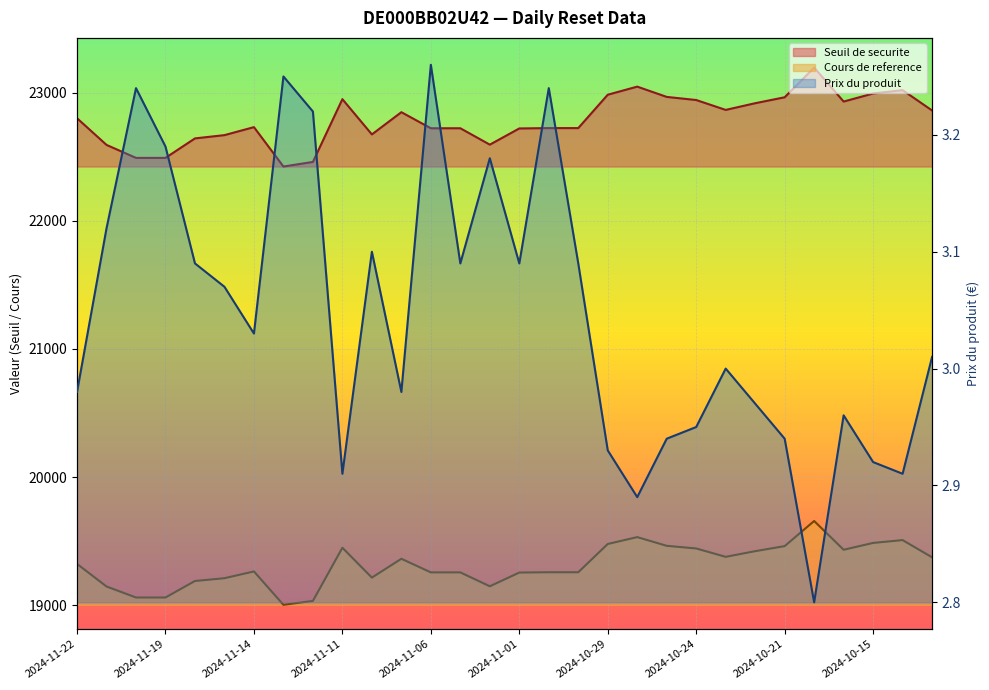

Reading right to left, what are all the values shown in this chart?

Seuil de securite: 22861.1	23019.8	22993.7	22930.7	23195.7	22964.2	22917.9	22865.6	22942.7	22967.0	23047.3	22984.1	22723.7	22723.7	22720.9	22594.5	22722.4	22722.4	22847.8	22674.3	22949.3	22459.7	22423.7	22731.2	22668.8	22643.2	22491.2	22491.2	22592.5	22800.7
Cours de reference: 19373.8	19508.3	19486.2	19432.8	19657.4	19461.2	19421.9	19377.6	19443.0	19463.6	19531.6	19478.1	19257.3	19257.3	19255.0	19147.8	19256.3	19256.3	19362.5	19215.5	19448.6	19033.6	19003.1	19263.7	19210.8	19189.2	19060.3	19060.3	19146.2	19322.6
Prix du produit: 3.0	2.9	2.9	3.0	2.8	2.9	3.0	3.0	3.0	2.9	2.9	2.9	3.1	3.2	3.1	3.2	3.1	3.3	3.0	3.1	2.9	3.2	3.2	3.0	3.1	3.1	3.2	3.2	3.1	3.0